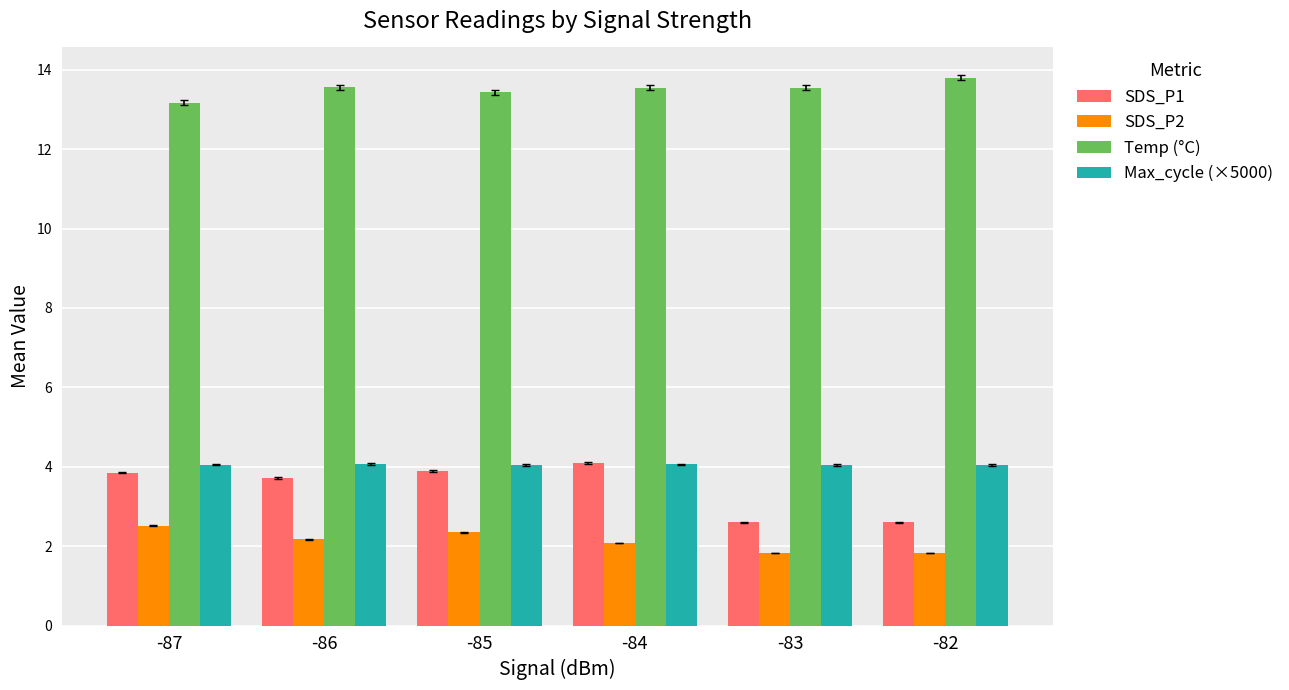

What are all the series names shown in the legend?

SDS_P1, SDS_P2, Temp (°C), Max_cycle (×5000)